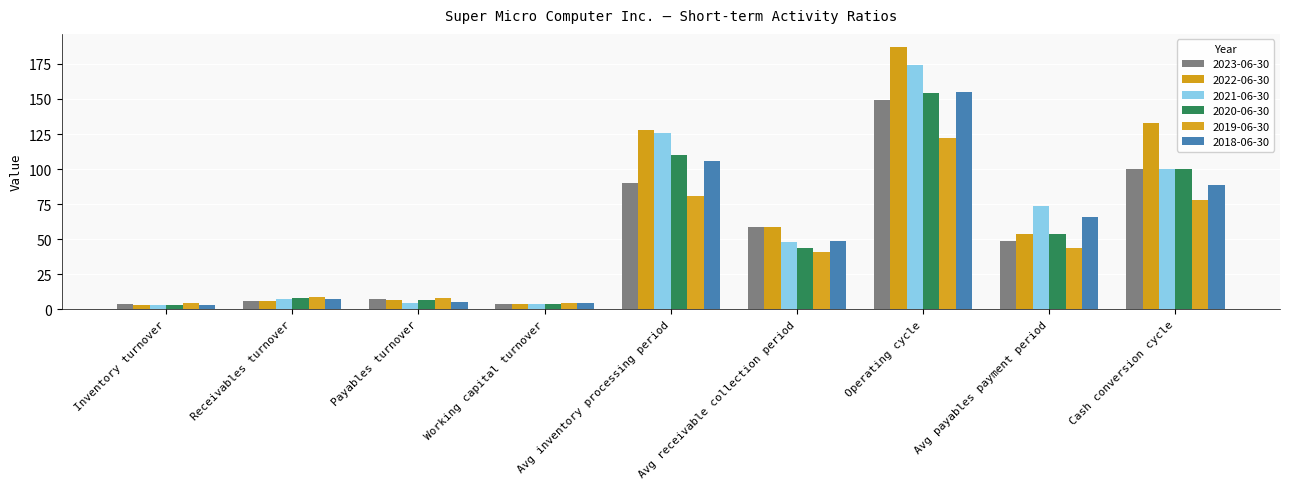

The 2019-06-30 series shows 44.0 at Avg payables payment period. True or false?

True